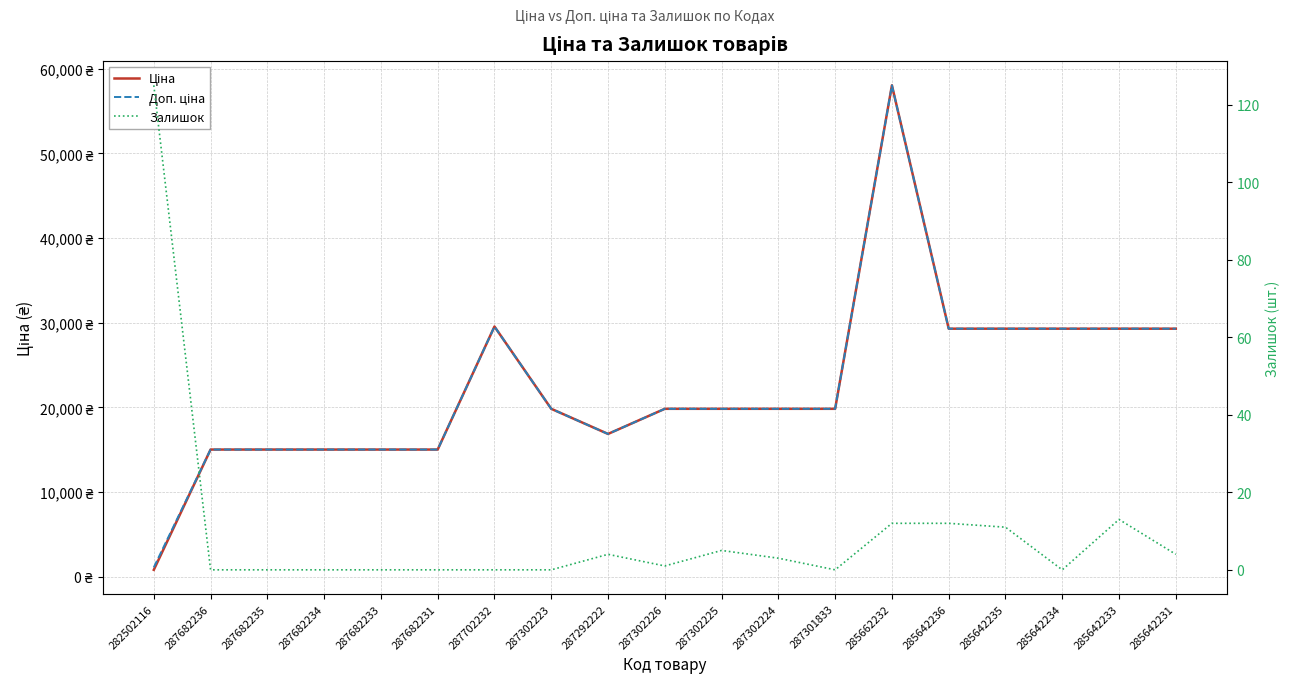

At which label is Доп. ціна closest to 29569?

287702232